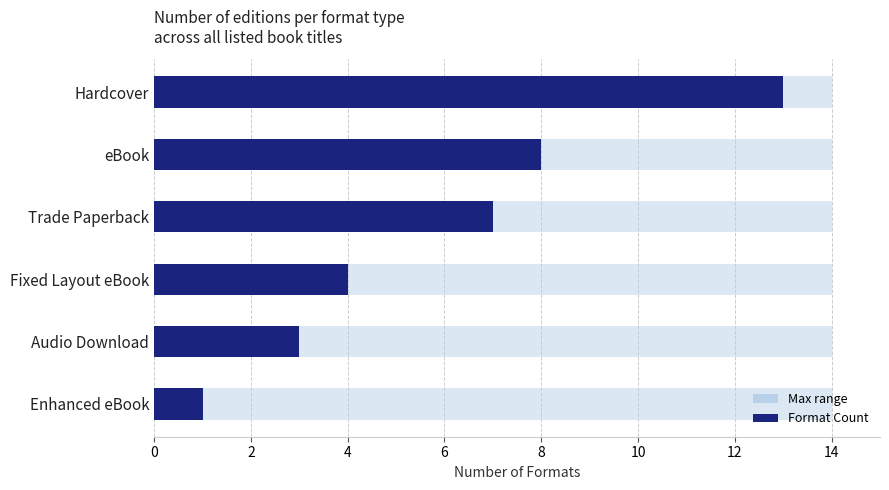

Are the bars horizontal?

Yes